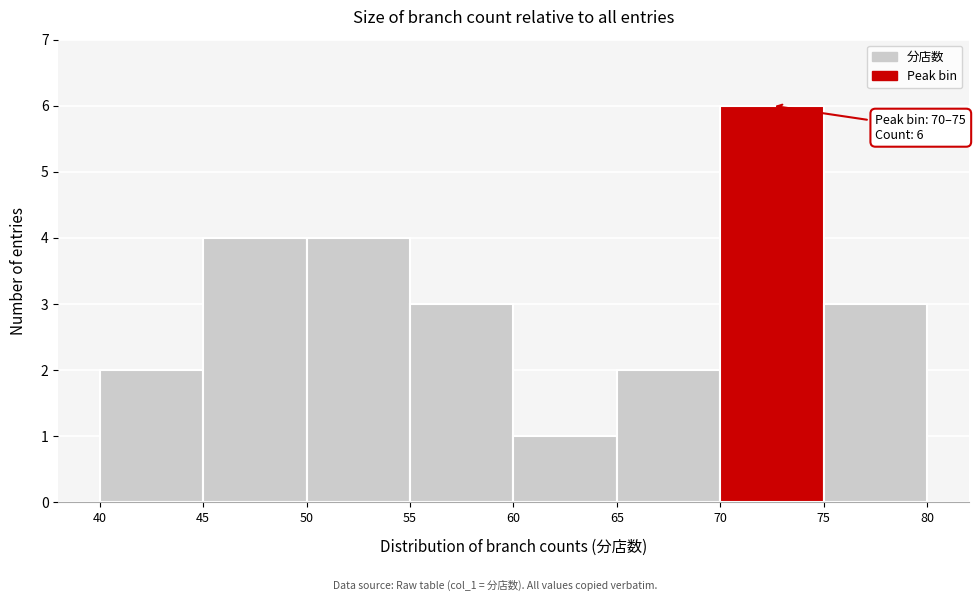

Over which range of the x-axis is the bar tallest?

70 to 75